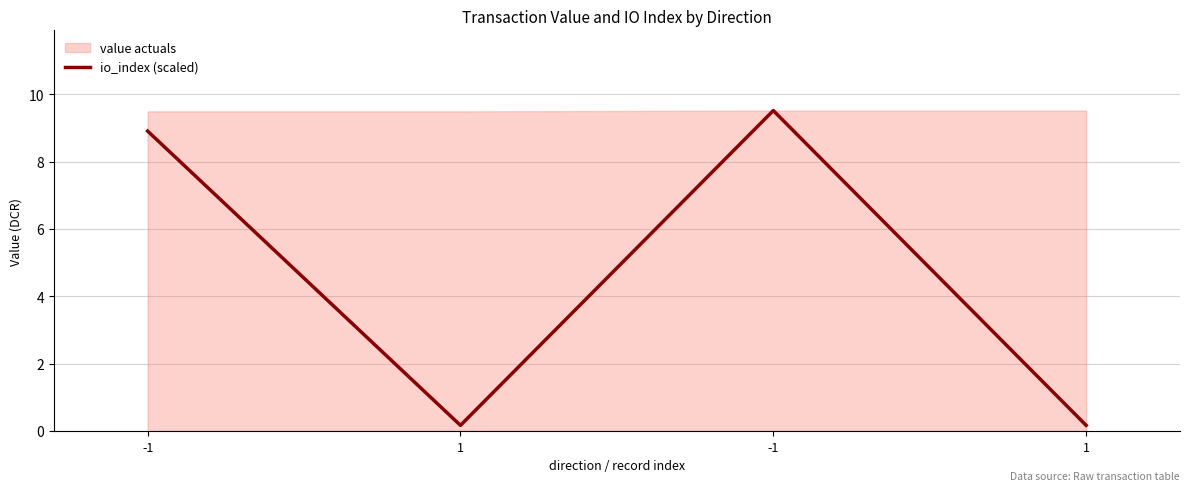

Rank the categories by value from lowest to highest.

1, 1, -1, -1